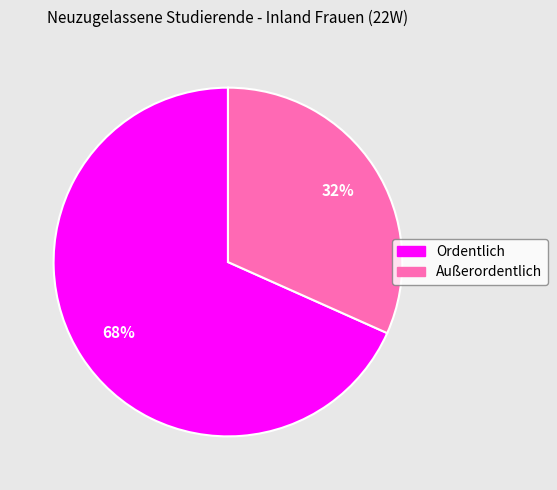

To the nearest percent, what is the combined percentage of Ordentlich and Außerordentlich?

100%